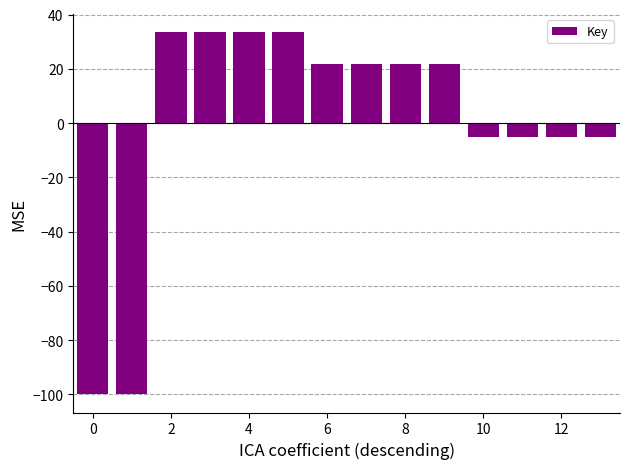

Count the number of categories in the chart.

14